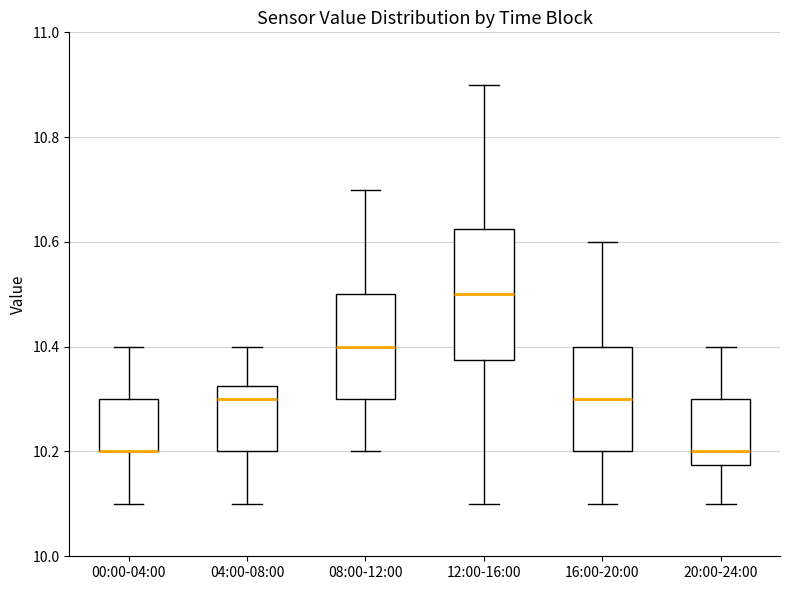

Where does the median line of the box for 12:00-16:00 sit on the y-axis? The values are not printed on the chart, so give them approximately, as read against the axis.

10.50